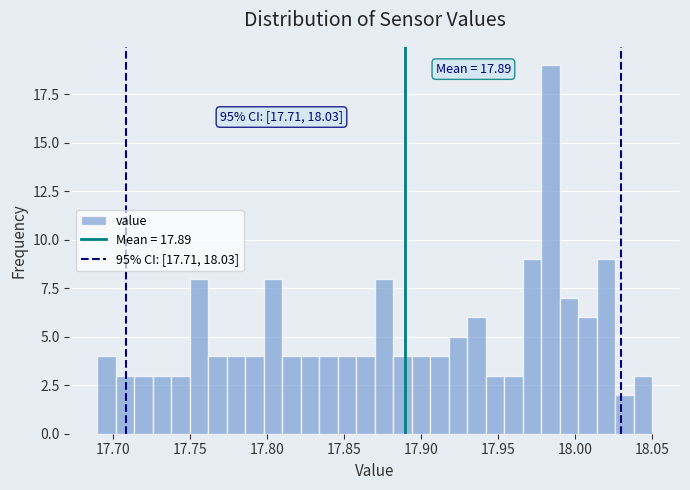

Read against the x-axis, roughly where is the centre of the tallest bar?

17.985